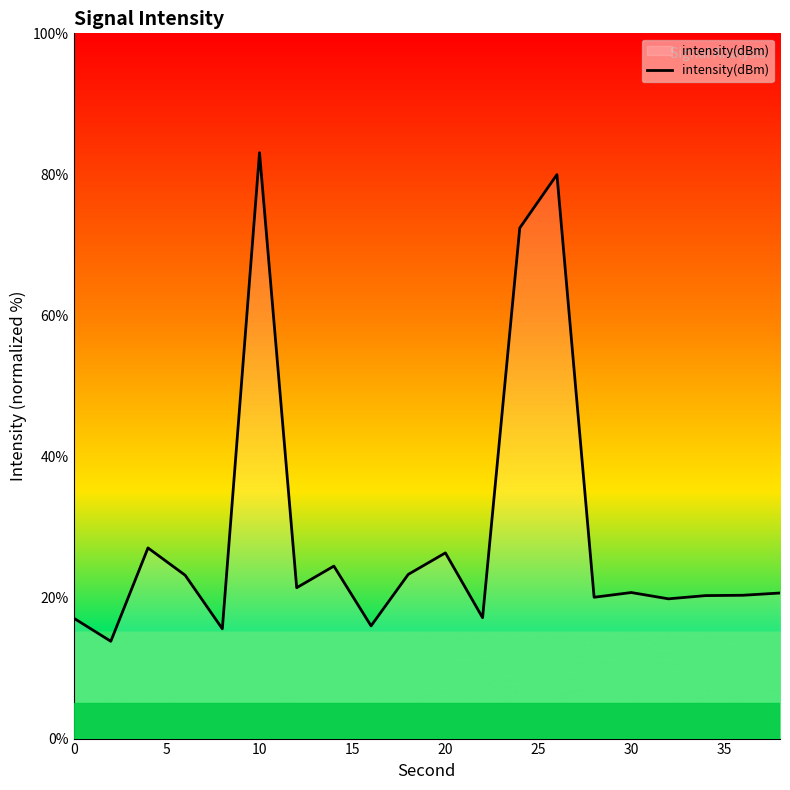

What is the greatest value displayed?

83.1